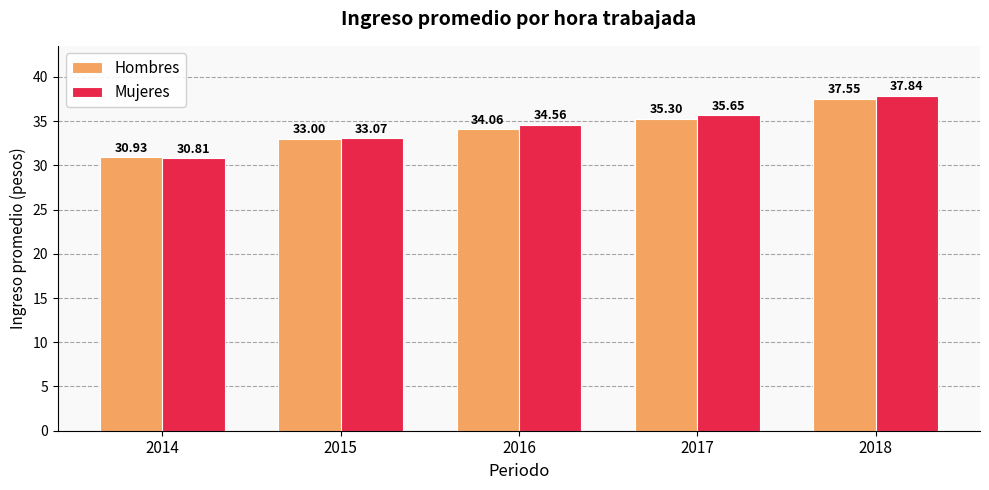

How many data points in Mujeres are less than 34?

2